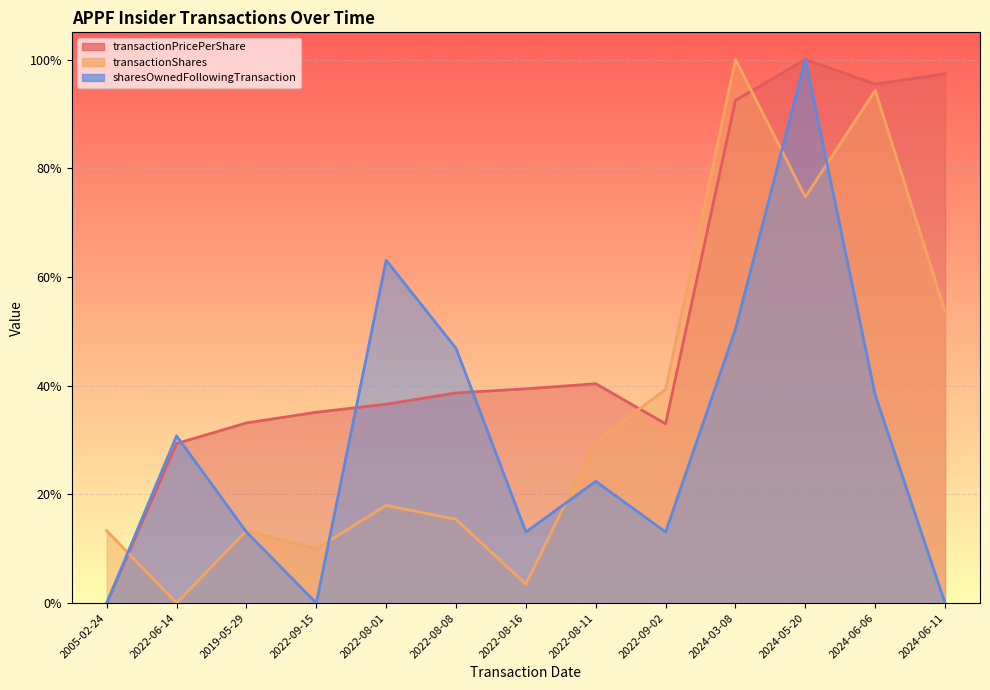

Between 2005-02-24 and 2022-08-01, which series saw the biggest shift?

sharesOwnedFollowingTransaction